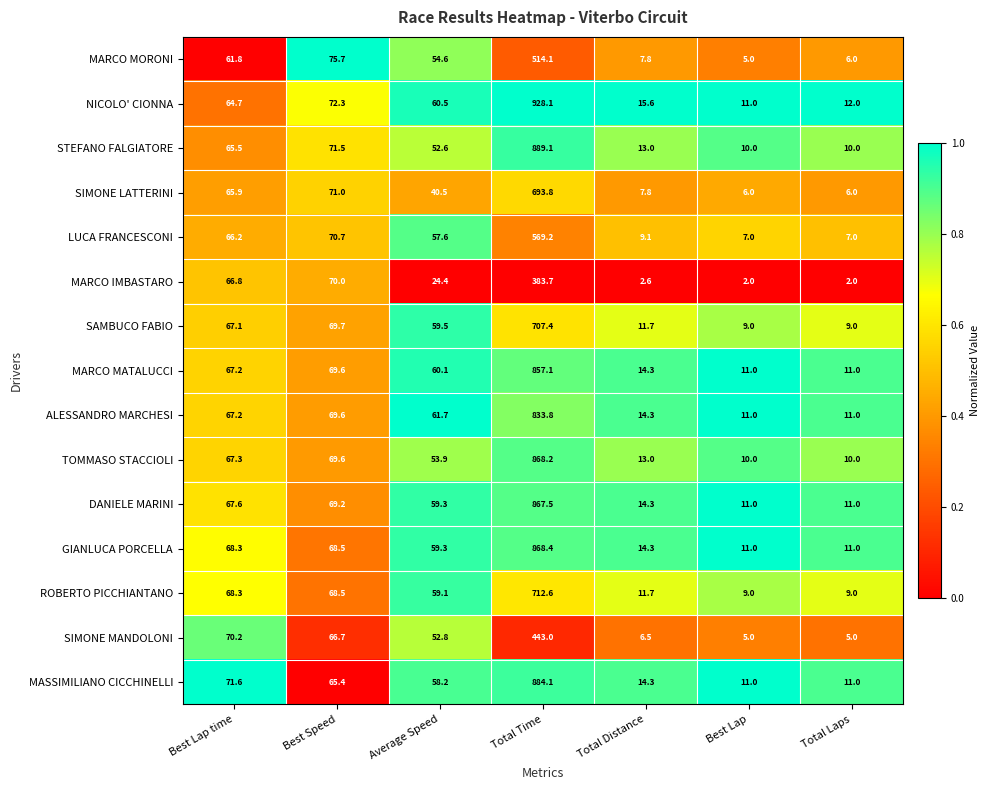

What is the maximum value for DANIELE MARINI?

867.5